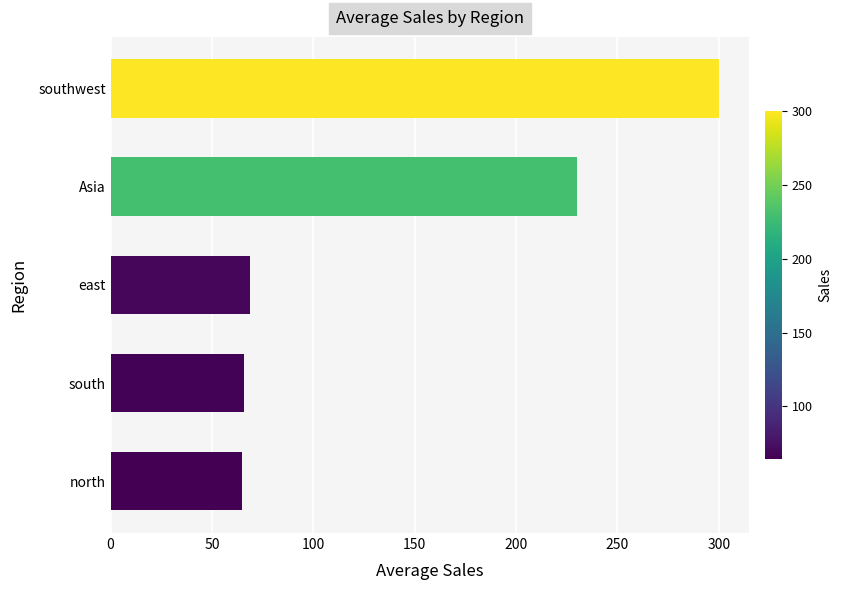

Does the chart contain stacked bars?

No